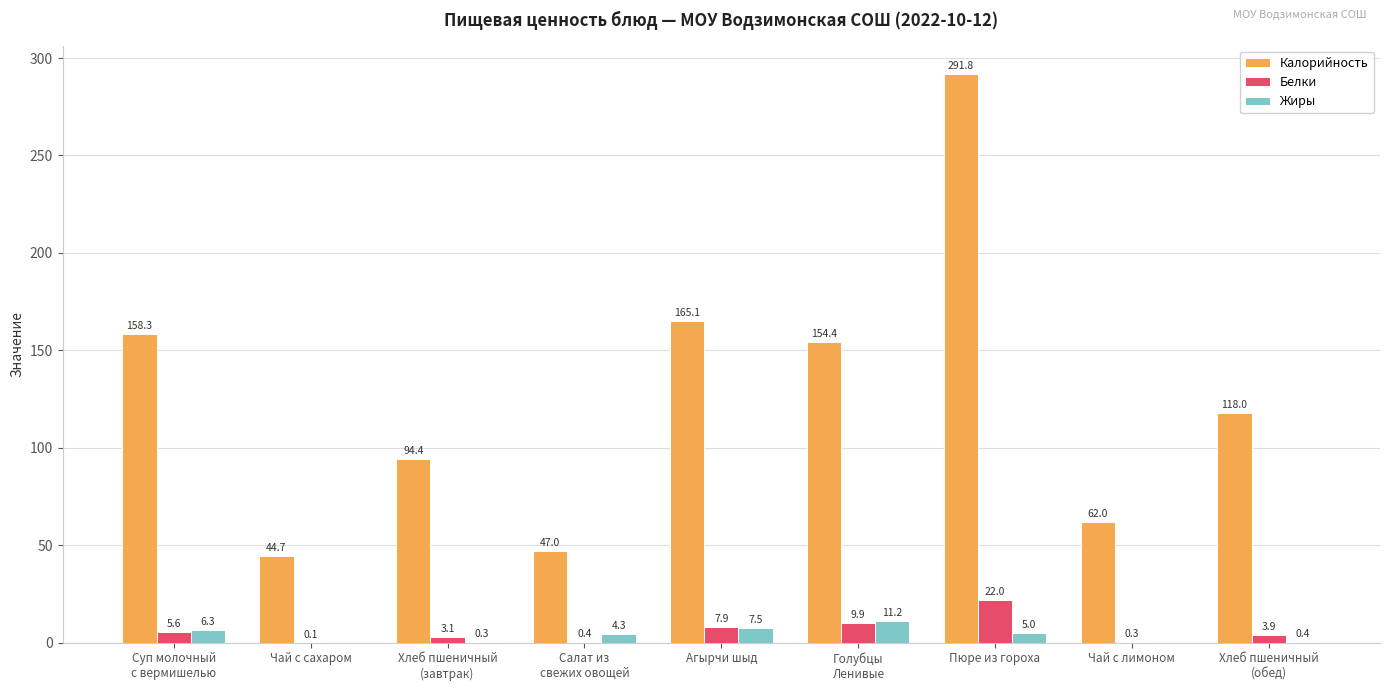

Read the Жиры value at Пюре из гороха.

5.0